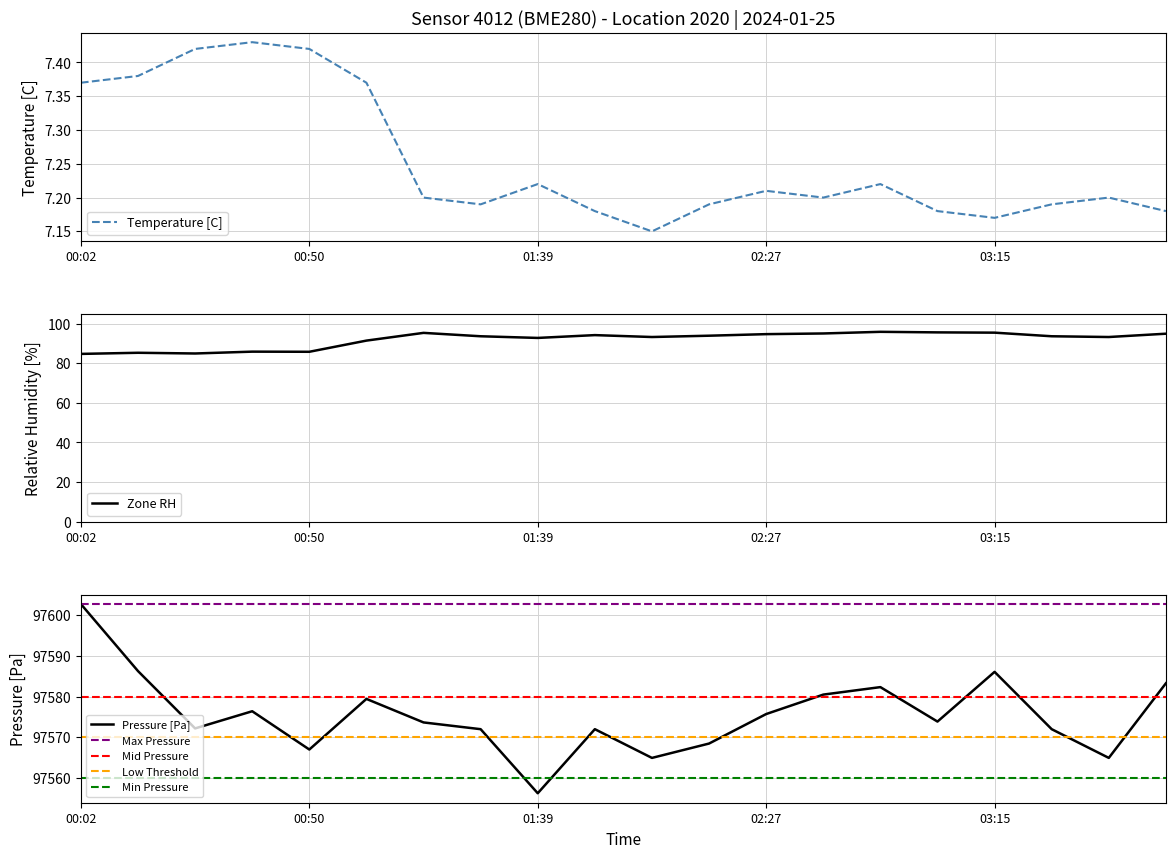

What is the label of the 8th point from the right?

02:27